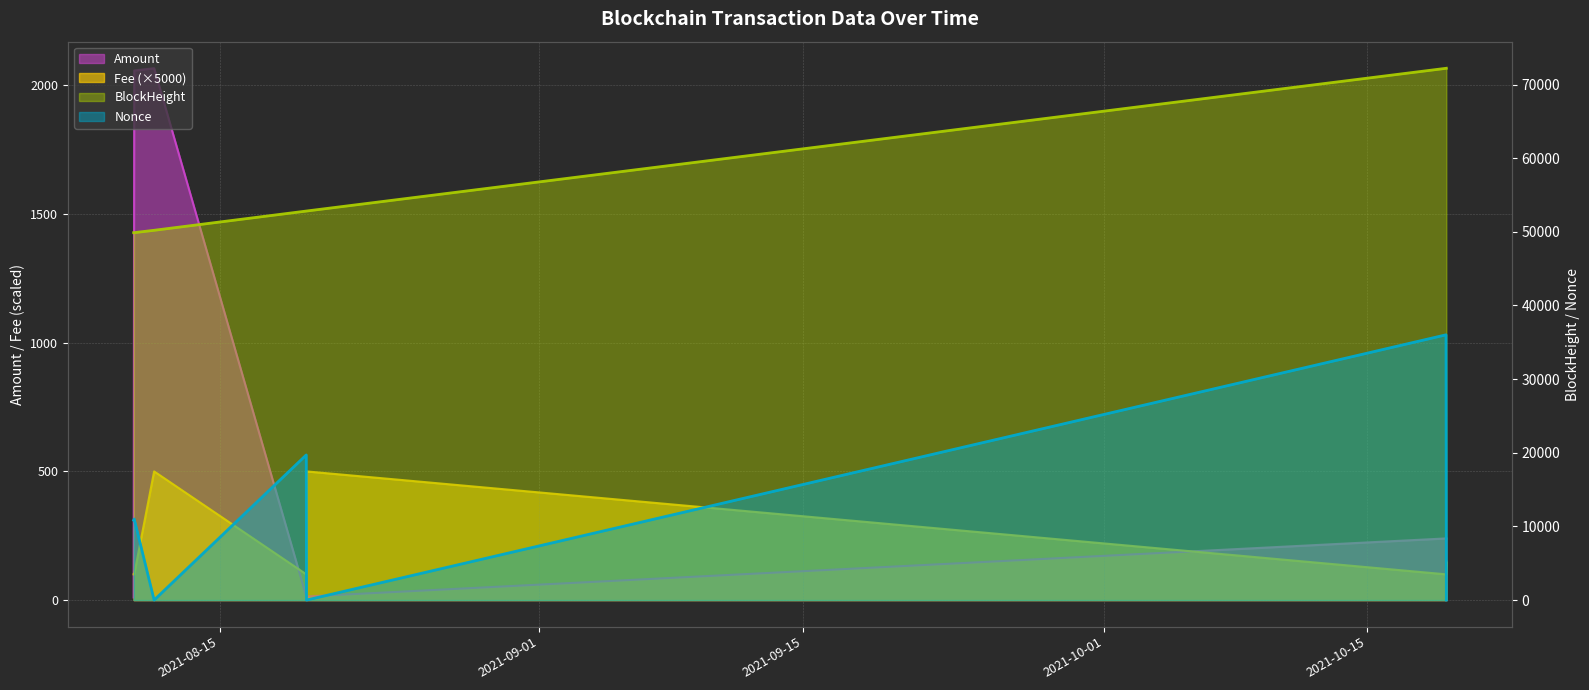

What is the total value across all series at 2021-08-10 10:27:00?

60845.0